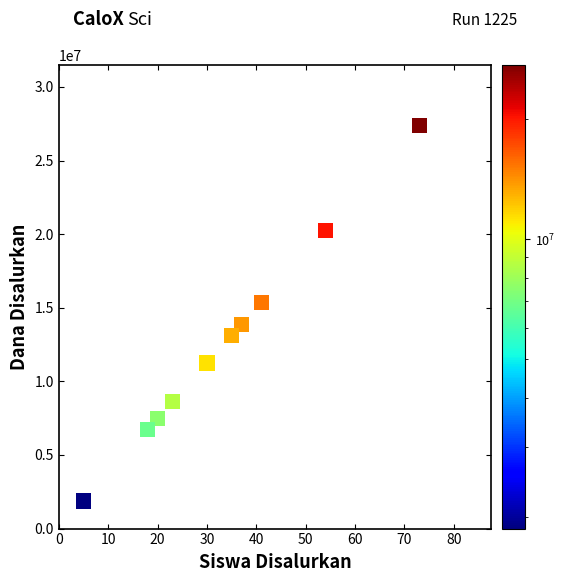

What is the range of Y values (max minus min)?

25500000